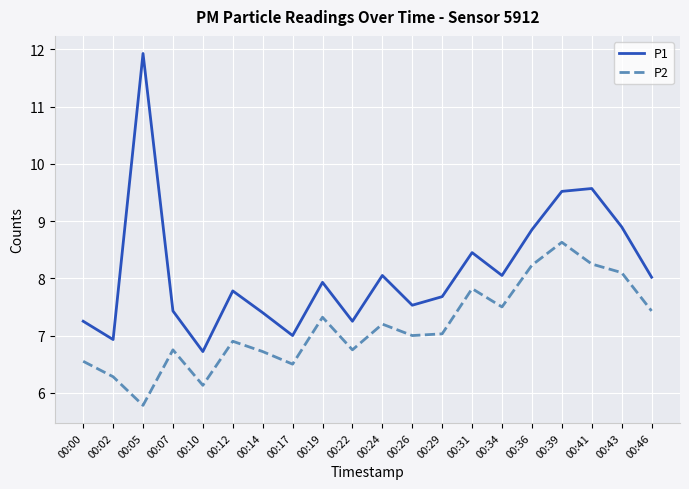

Which series has the largest range (max minus min)?

P1